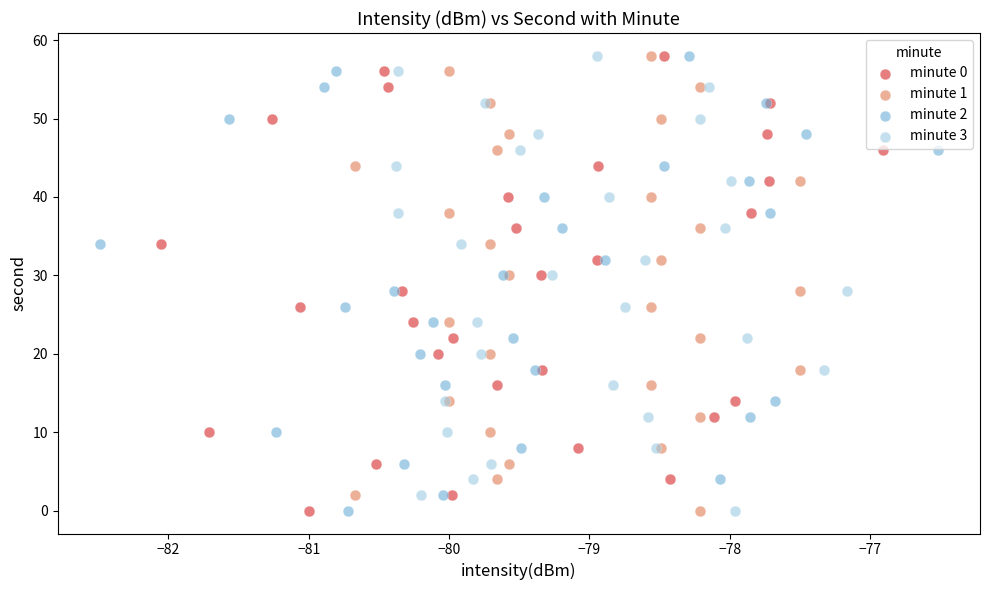

What are all the series names shown in the legend?

minute 0, minute 1, minute 2, minute 3